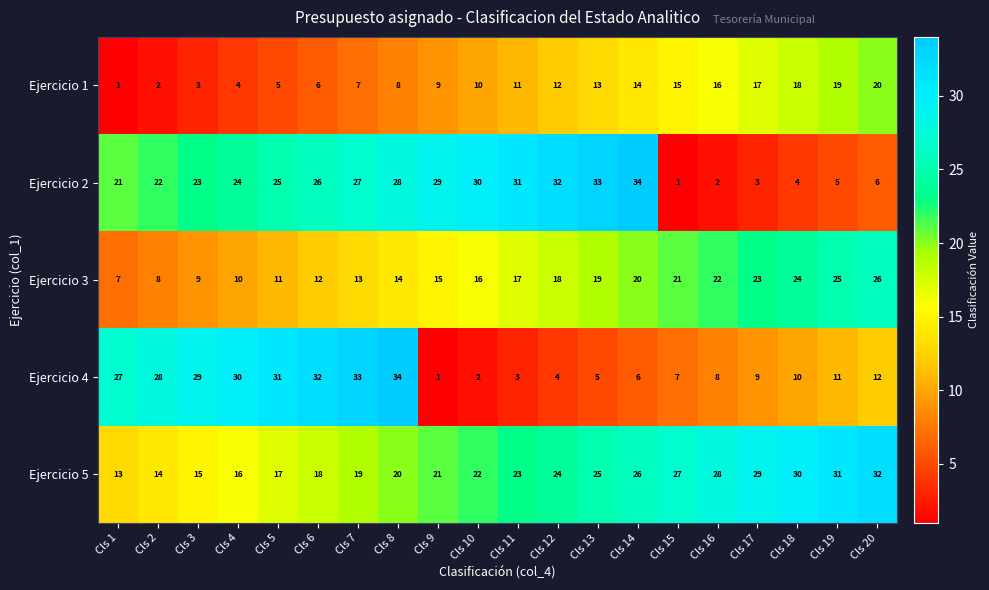

What is the maximum value shown in the chart?

34